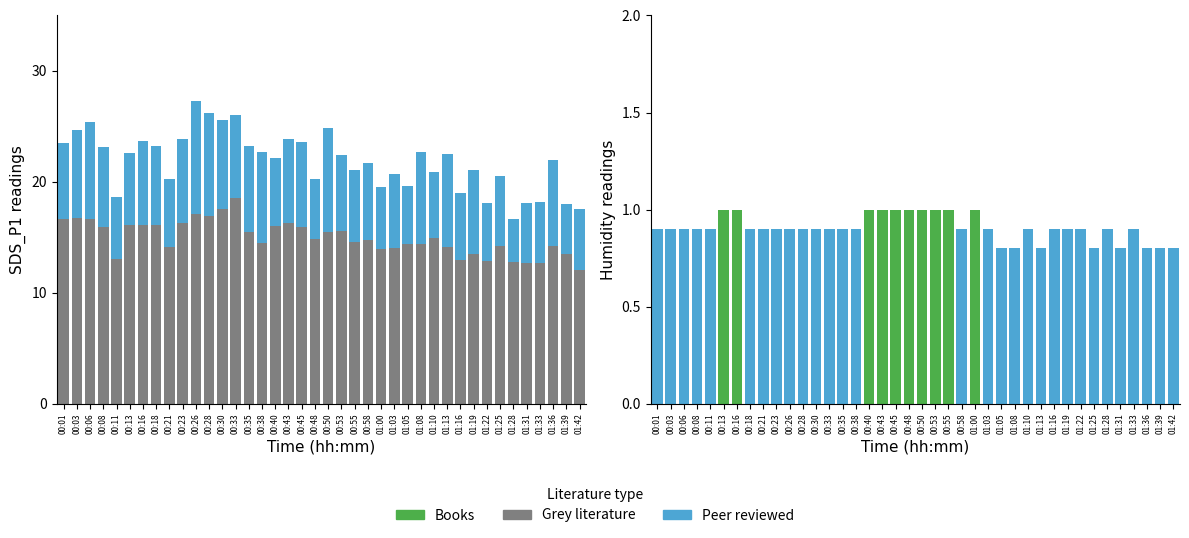

The value of SDS_P2 at 00:28 is 16.9. True or false?

True